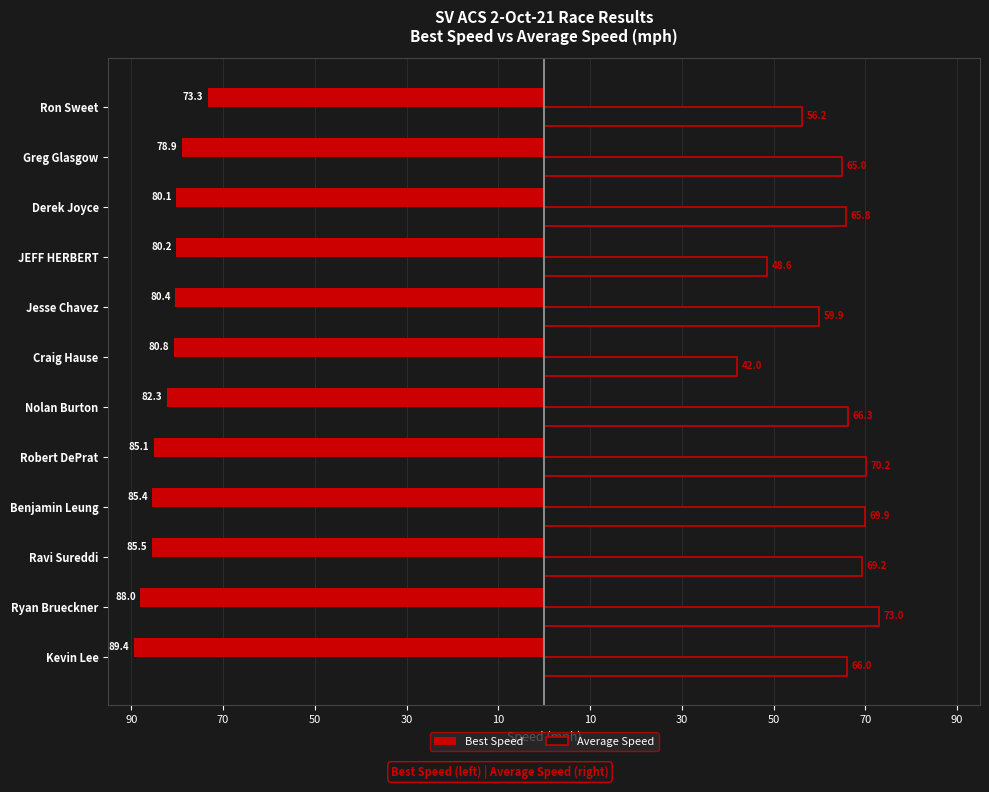

What are all the series names shown in the legend?

Best Speed, Average Speed